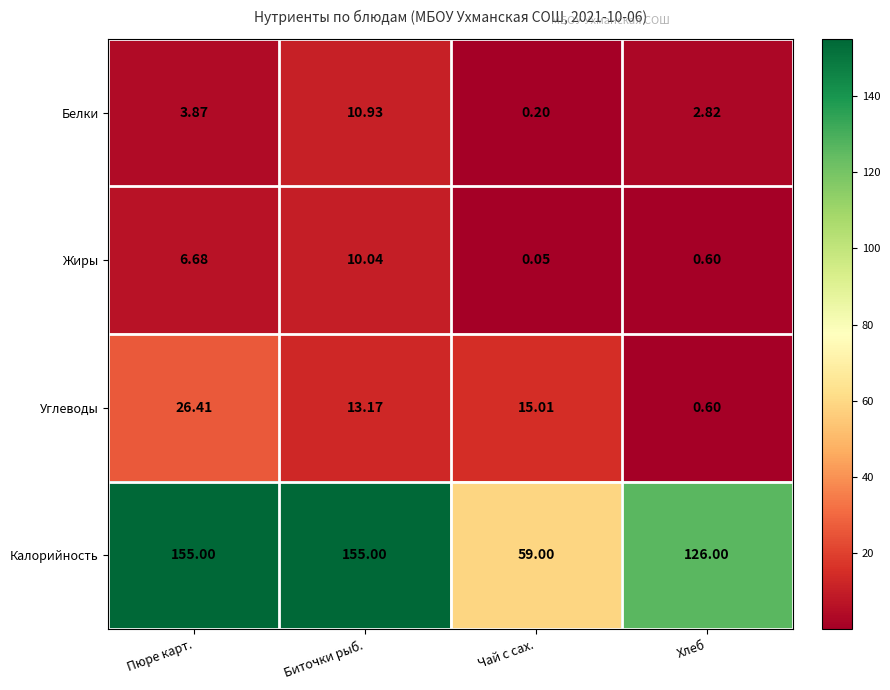

Which label corresponds to the smallest value in the chart?

Чай с сах.